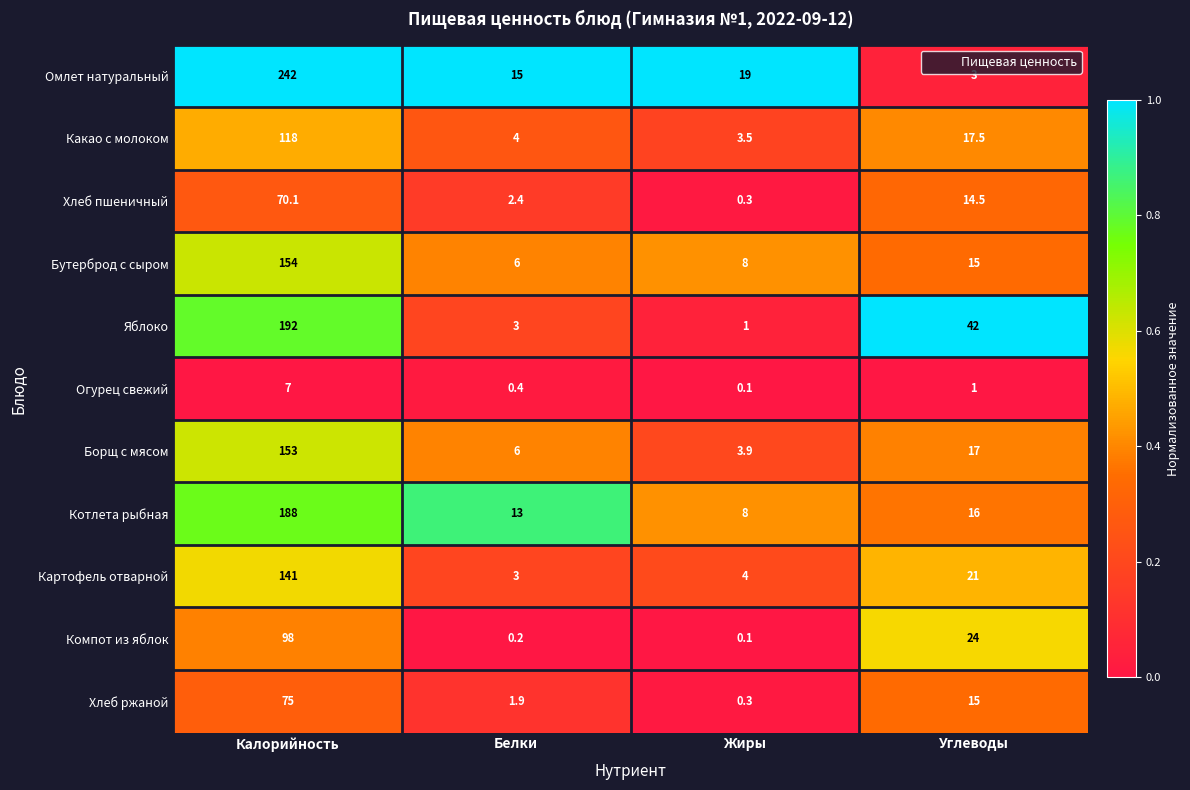

What is the difference between the Яблоко values at Белки and Углеводы?

39.0